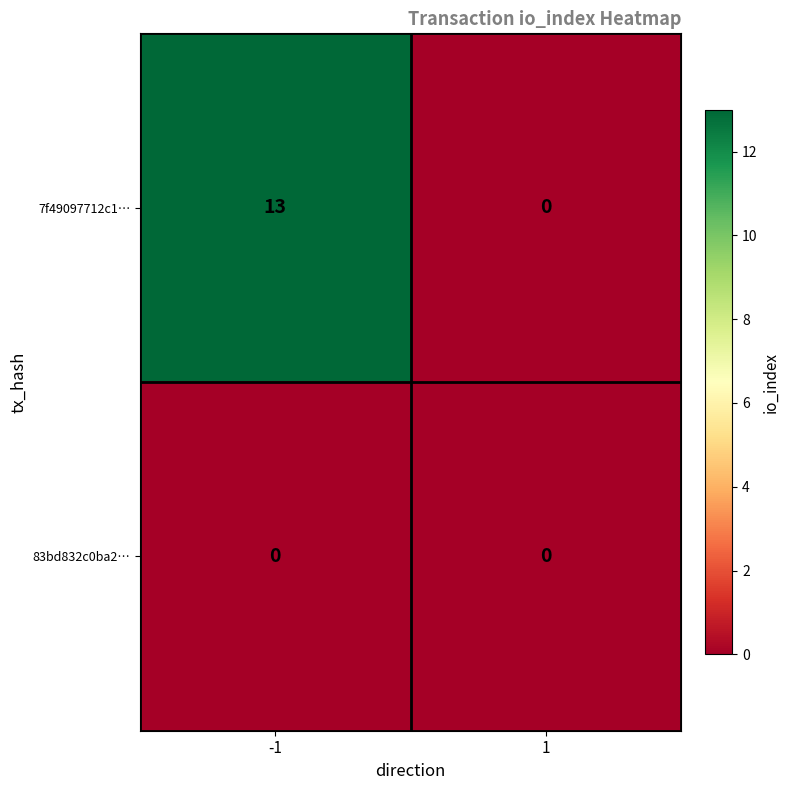

List the series in order of their peak value, highest first.

7f49097712c1…, 83bd832c0ba2…